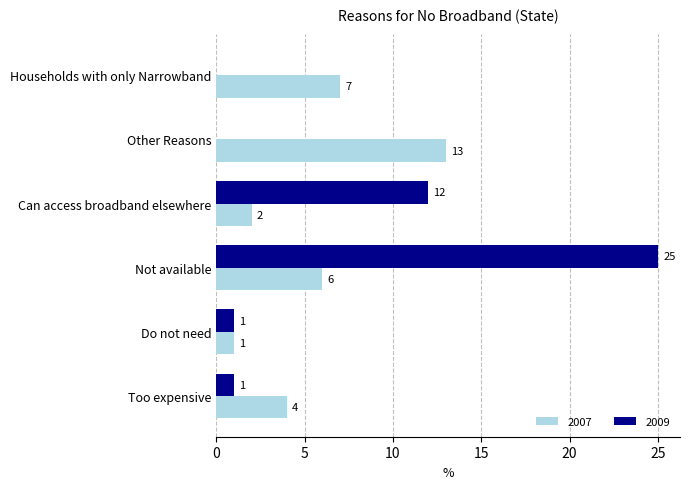

What is the average value of the 2007 series?

6